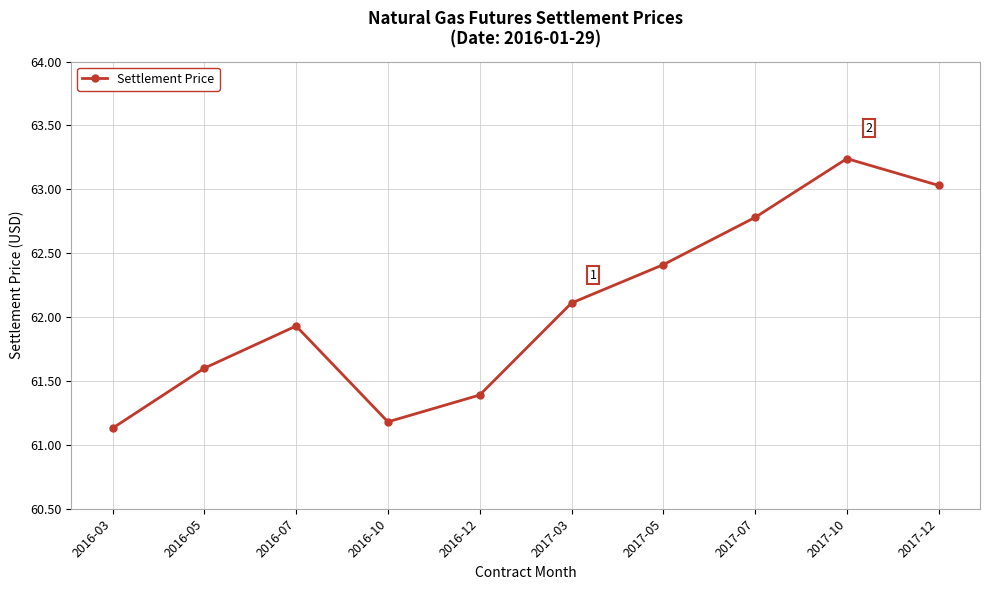

Approximately how many times larger is the value at 2017-05 compared to 2017-03?

1.0